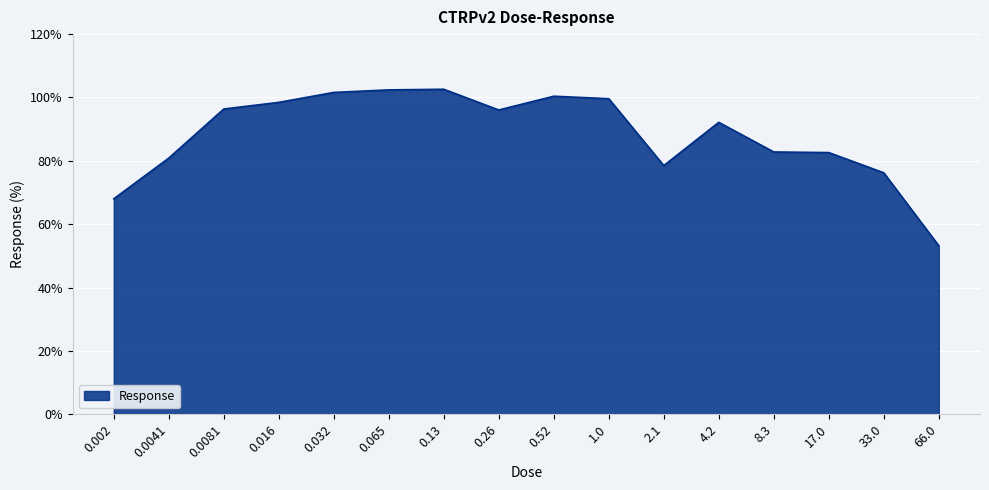

The value at 0.0041 is 80.9. True or false?

True